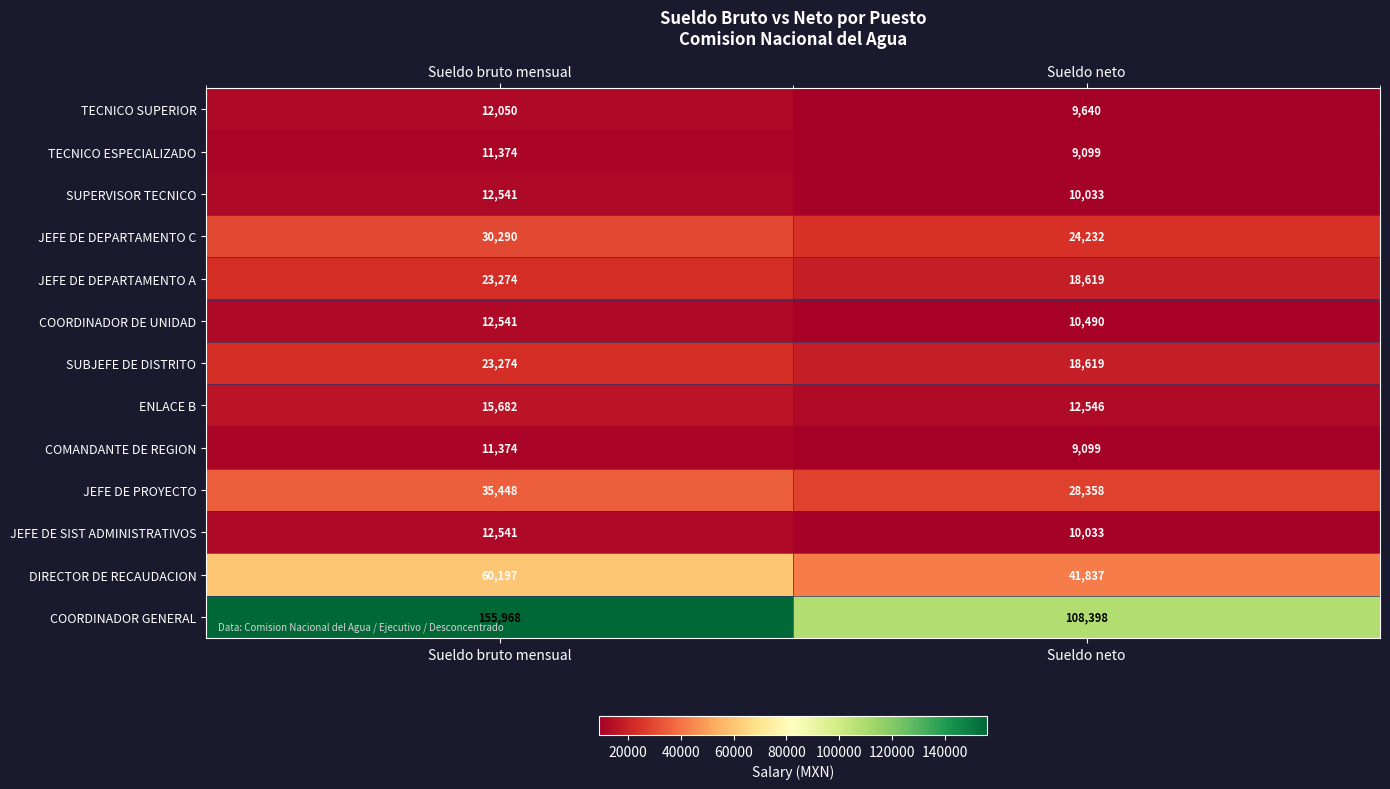

What is the total value across all series at Sueldo bruto mensual?

416554